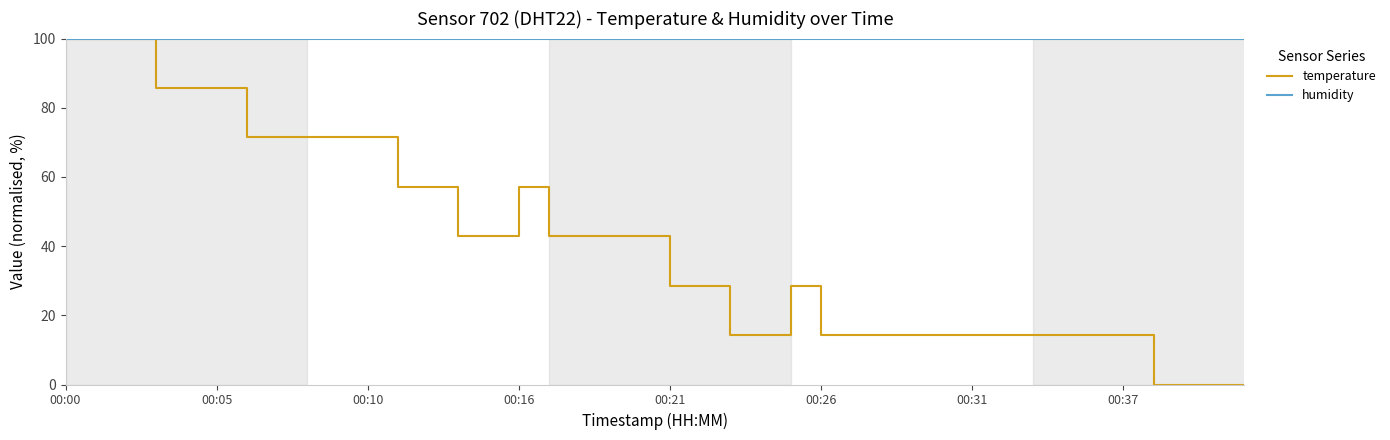

Which series has the largest total across all categories?

humidity